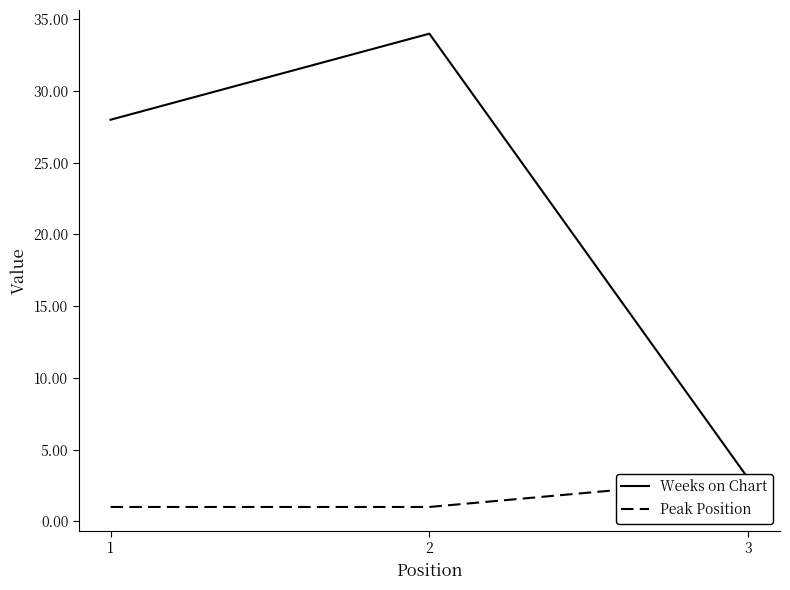

Read the Weeks on Chart value at 2, to the nearest 10.

30